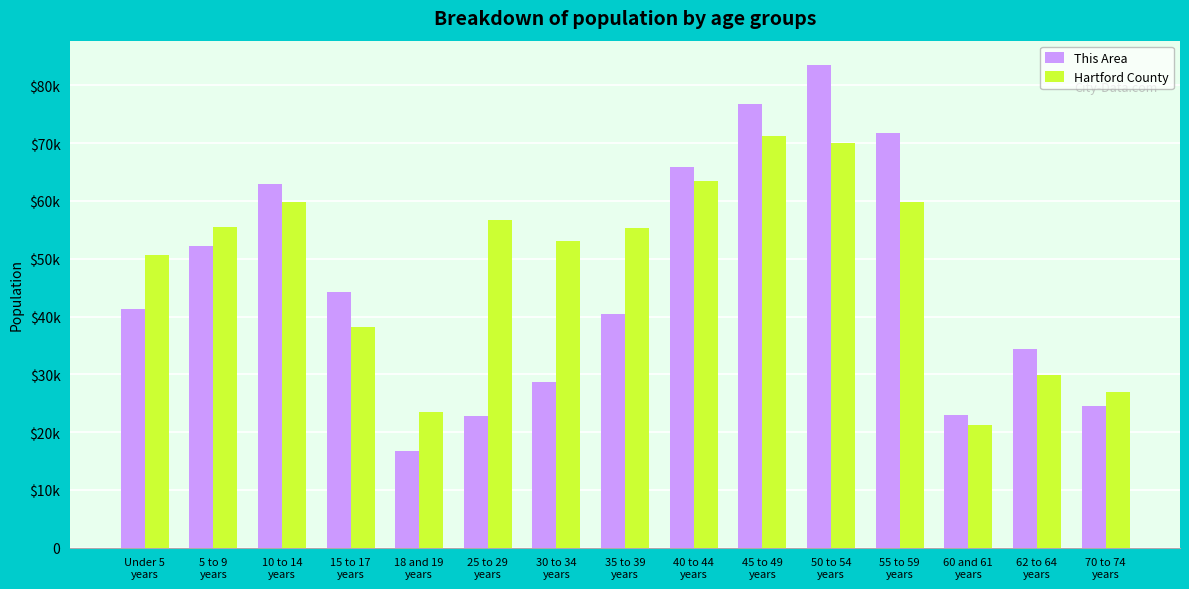

Are the bars horizontal?

No